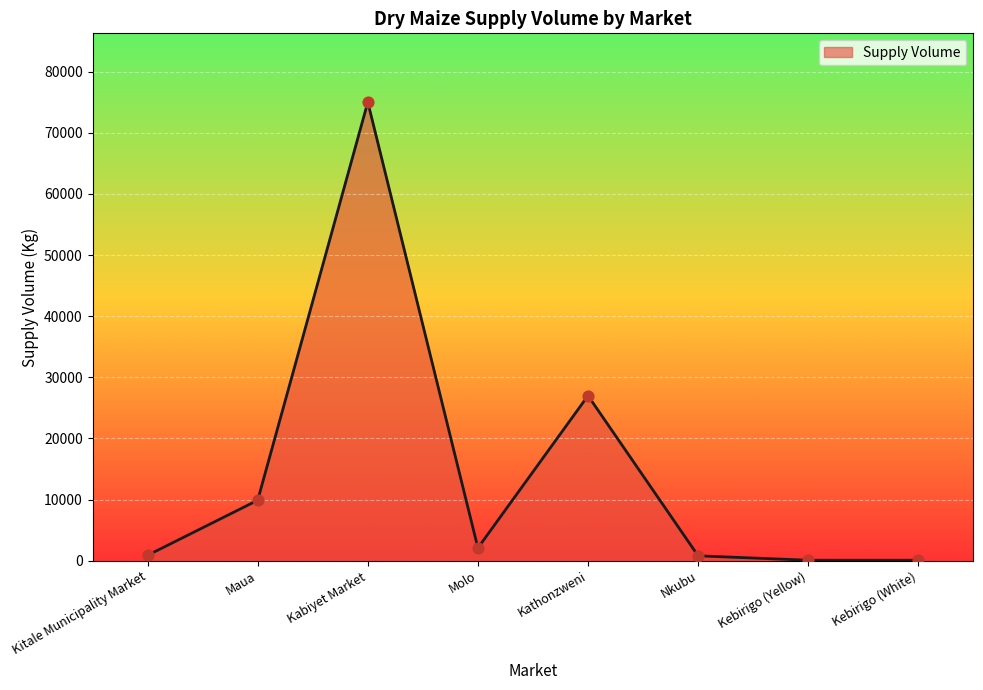

Between Kebirigo (White) and Kabiyet Market, which is larger?

Kabiyet Market